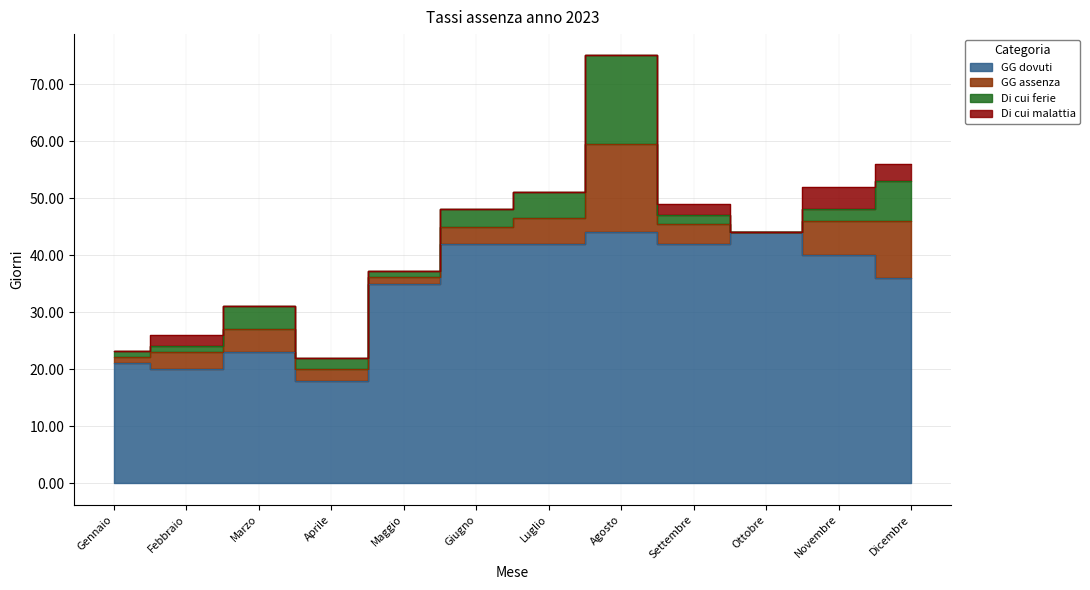

Where is the first local maximum for Di cui ferie?

Marzo